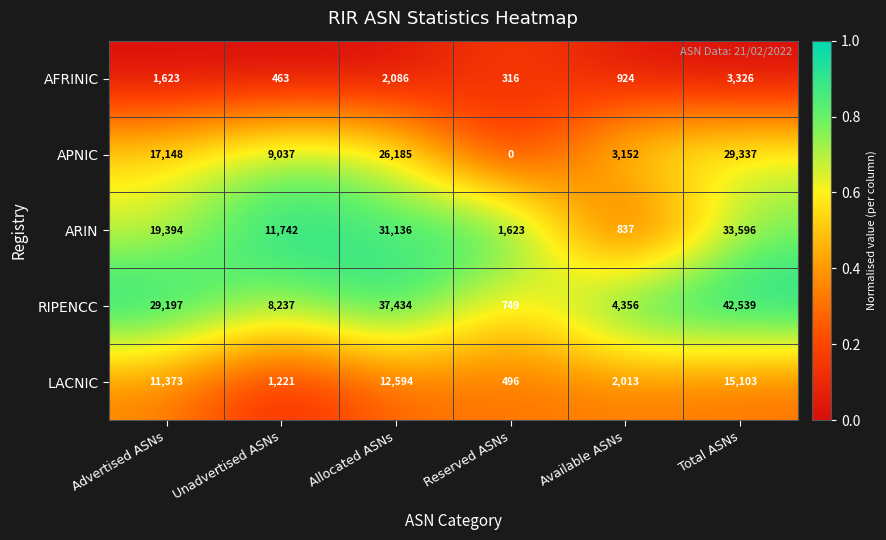

Reading left to right, list all the values displayed in this chart.

AFRINIC: Advertised ASNs=1623	Unadvertised ASNs=463	Allocated ASNs=2086	Reserved ASNs=316	Available ASNs=924	Total ASNs=3326
APNIC: Advertised ASNs=17148	Unadvertised ASNs=9037	Allocated ASNs=26185	Reserved ASNs=0	Available ASNs=3152	Total ASNs=29337
ARIN: Advertised ASNs=19394	Unadvertised ASNs=11742	Allocated ASNs=31136	Reserved ASNs=1623	Available ASNs=837	Total ASNs=33596
RIPENCC: Advertised ASNs=29197	Unadvertised ASNs=8237	Allocated ASNs=37434	Reserved ASNs=749	Available ASNs=4356	Total ASNs=42539
LACNIC: Advertised ASNs=11373	Unadvertised ASNs=1221	Allocated ASNs=12594	Reserved ASNs=496	Available ASNs=2013	Total ASNs=15103